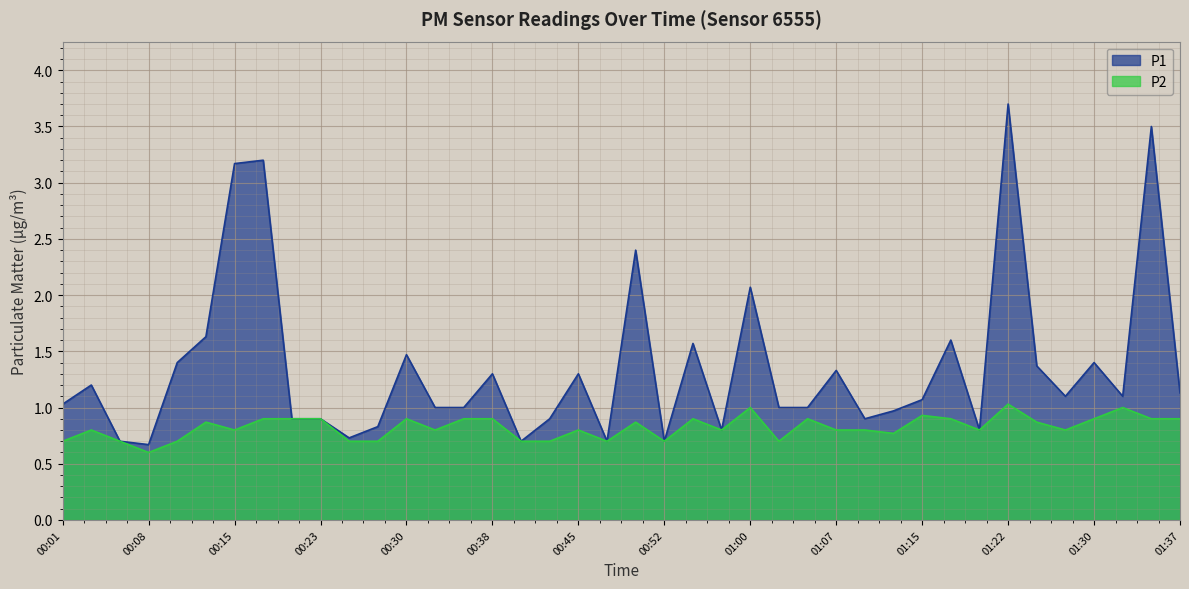

The P2 series shows 0.3 at 00:38. True or false?

False